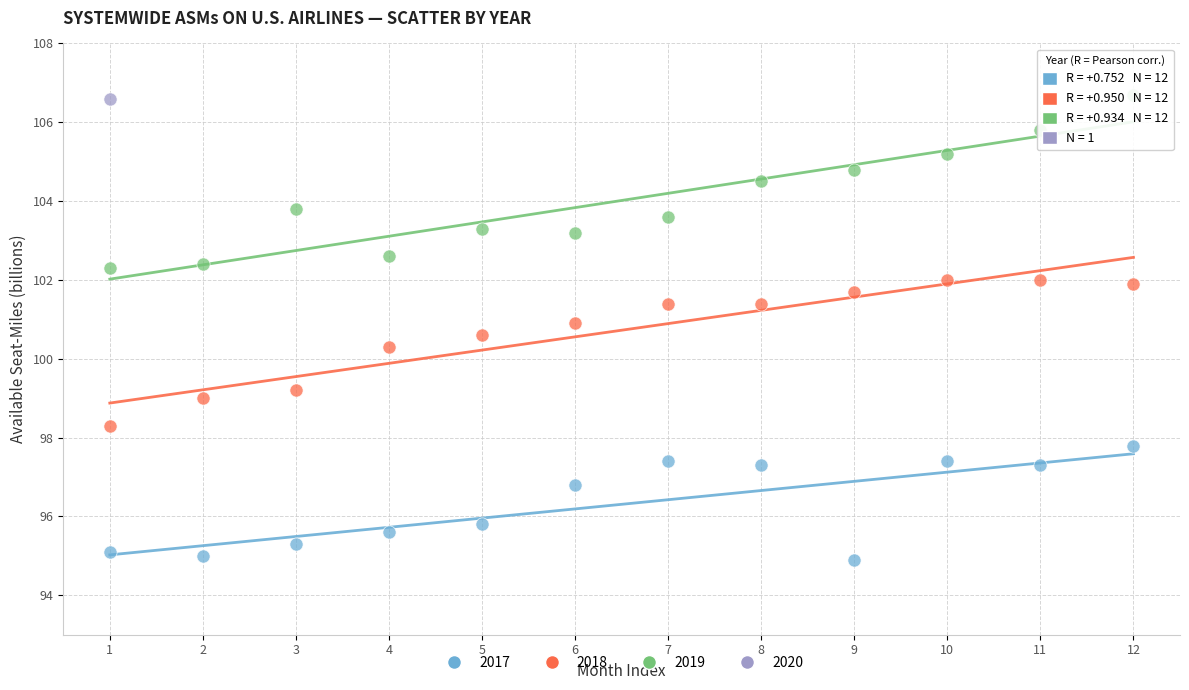

Which series reaches the minimum Y coordinate?

2017